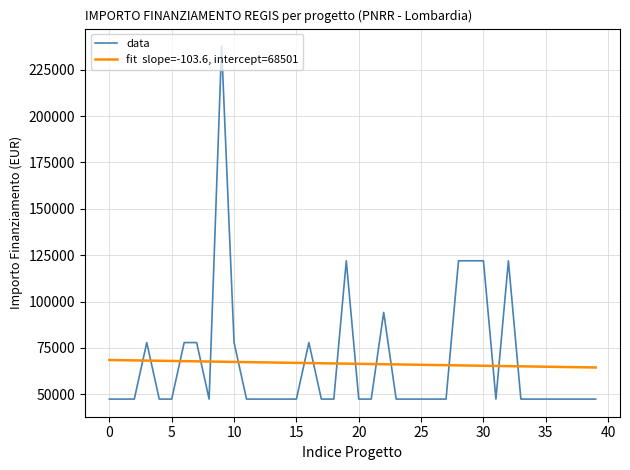

What is the greatest value displayed?

237681.0